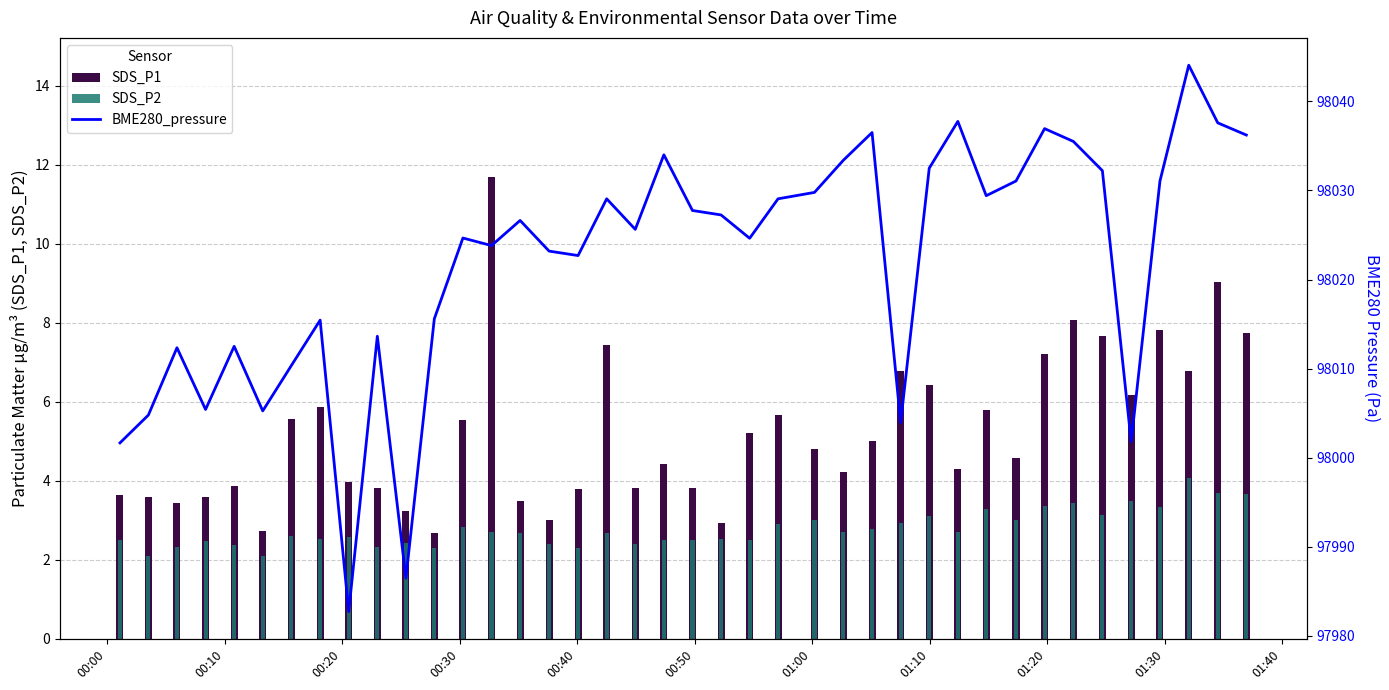

At how many categories does at least one series exceed 63148?

40